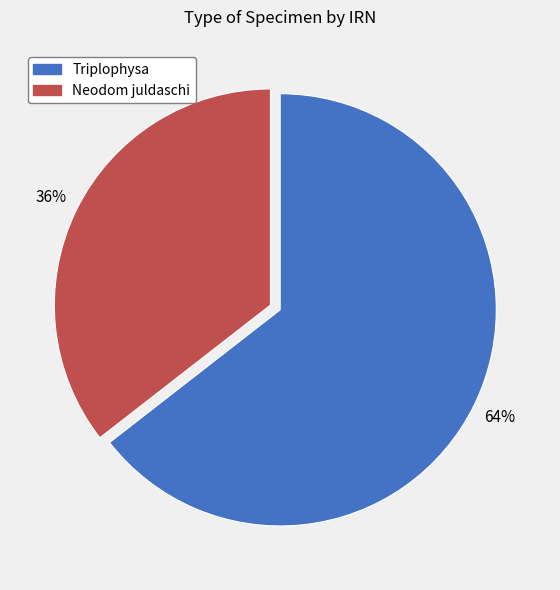

To the nearest percent, what percentage of the pie is Triplophysa?

64%